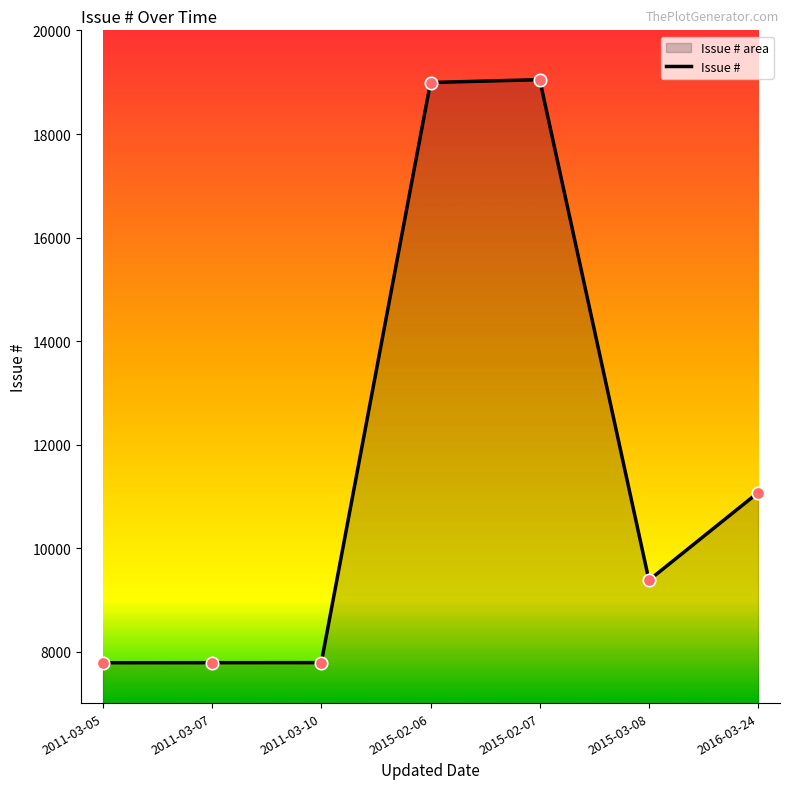

Between 2015-03-08 and 2011-03-07, which is larger?

2015-03-08